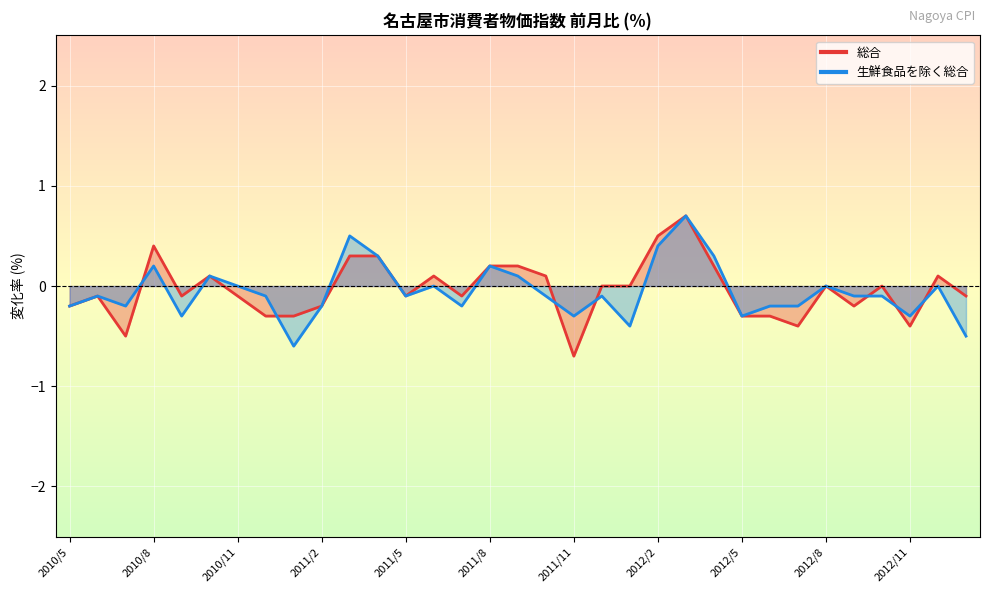

Reading left to right, transcribe all the data shown in this chart.

総合: -0.2	-0.1	-0.5	0.4	-0.1	0.1	-0.1	-0.3	-0.3	-0.2	0.3	0.3	-0.1	0.1	-0.1	0.2	0.2	0.1	-0.7	0.0	0.0	0.5	0.7	0.2	-0.3	-0.3	-0.4	0.0	-0.2	0.0	-0.4	0.1	-0.1
生鮮食品を除く総合: -0.2	-0.1	-0.2	0.2	-0.3	0.1	0.0	-0.1	-0.6	-0.2	0.5	0.3	-0.1	0.0	-0.2	0.2	0.1	-0.1	-0.3	-0.1	-0.4	0.4	0.7	0.3	-0.3	-0.2	-0.2	0.0	-0.1	-0.1	-0.3	0.0	-0.5